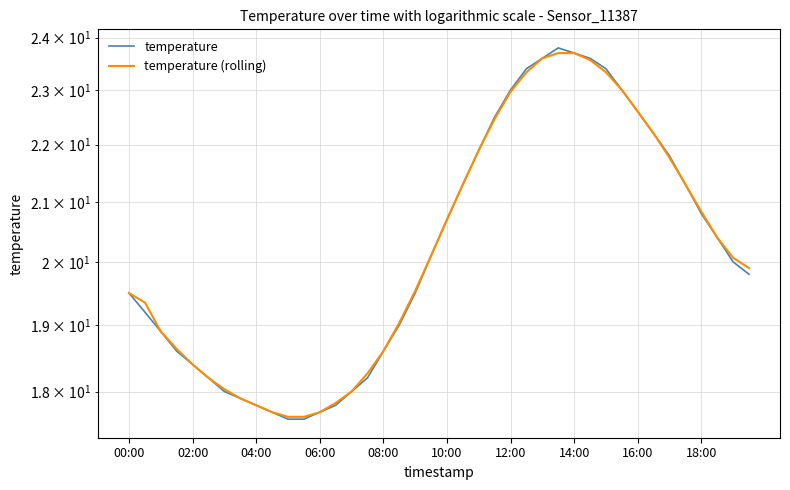

True or false: temperature (rolling) has a value of 19.9 at 39.

True